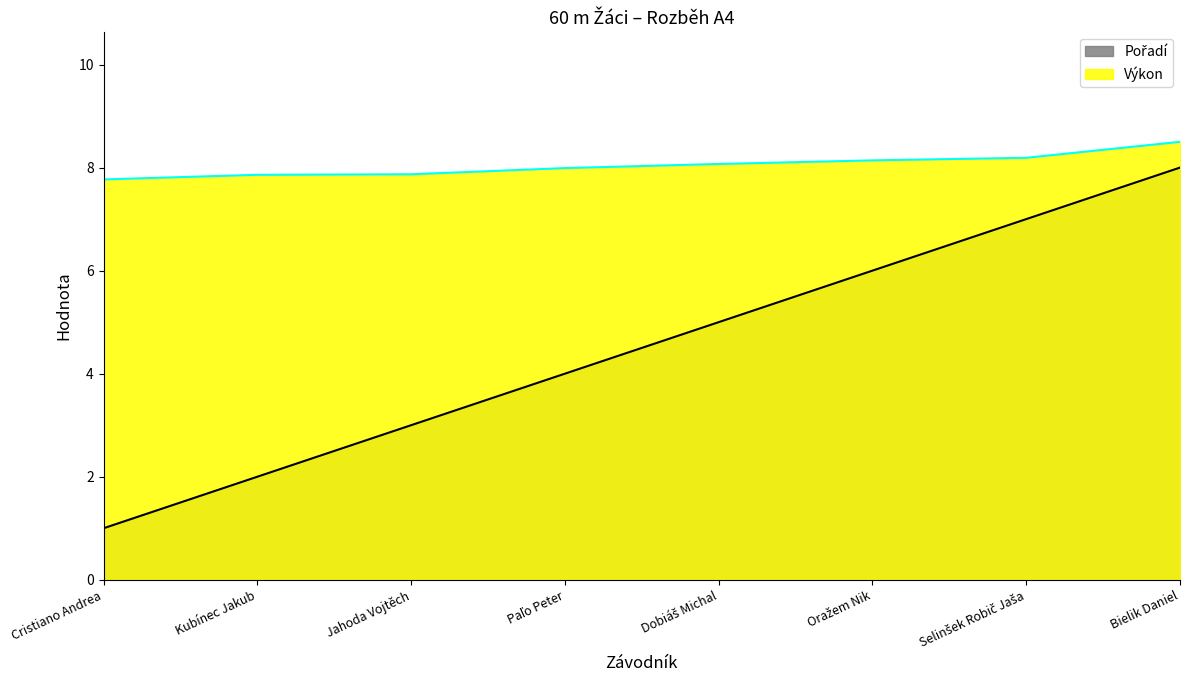

Which series has the largest total across all categories?

Výkon